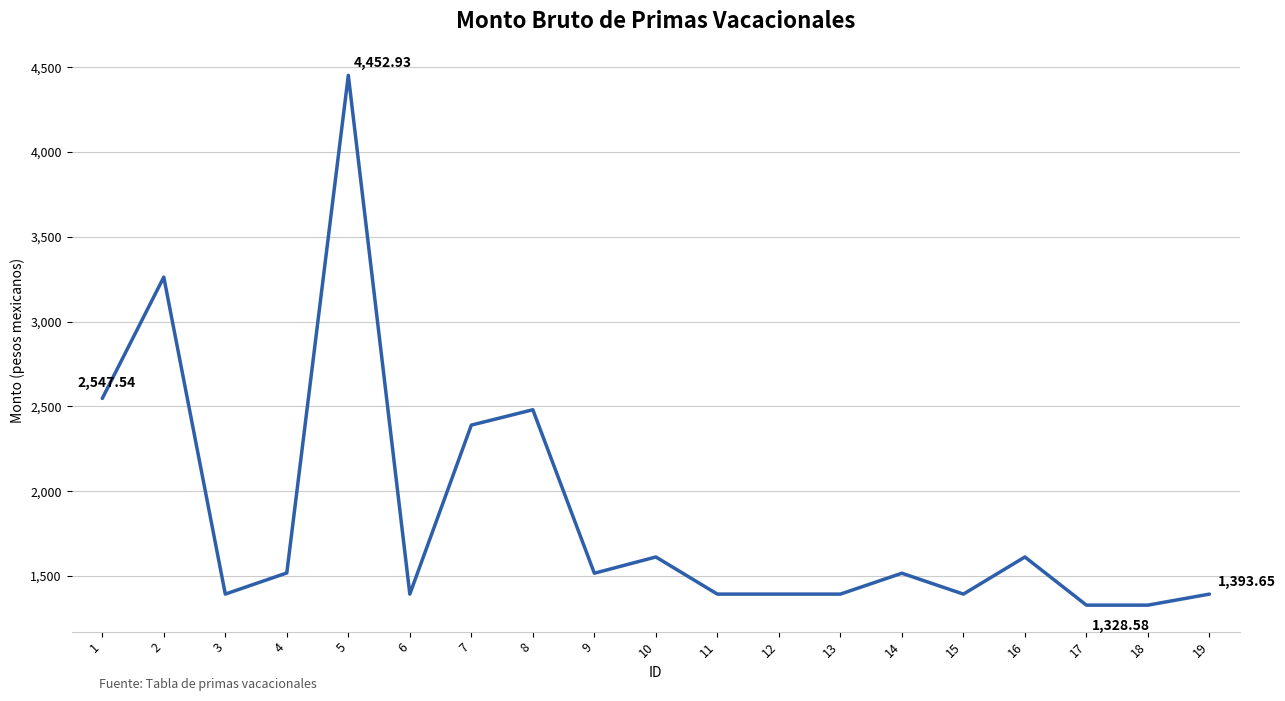

What is the difference between the values at 7 and 10?

777.7